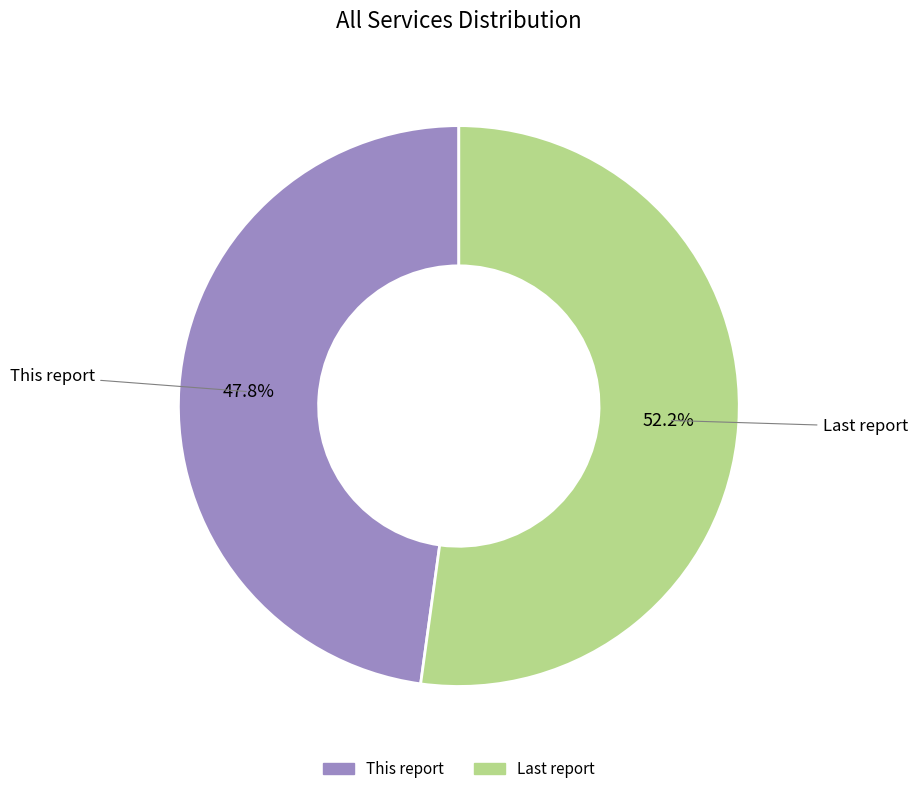

How many slices are in this pie chart?

2